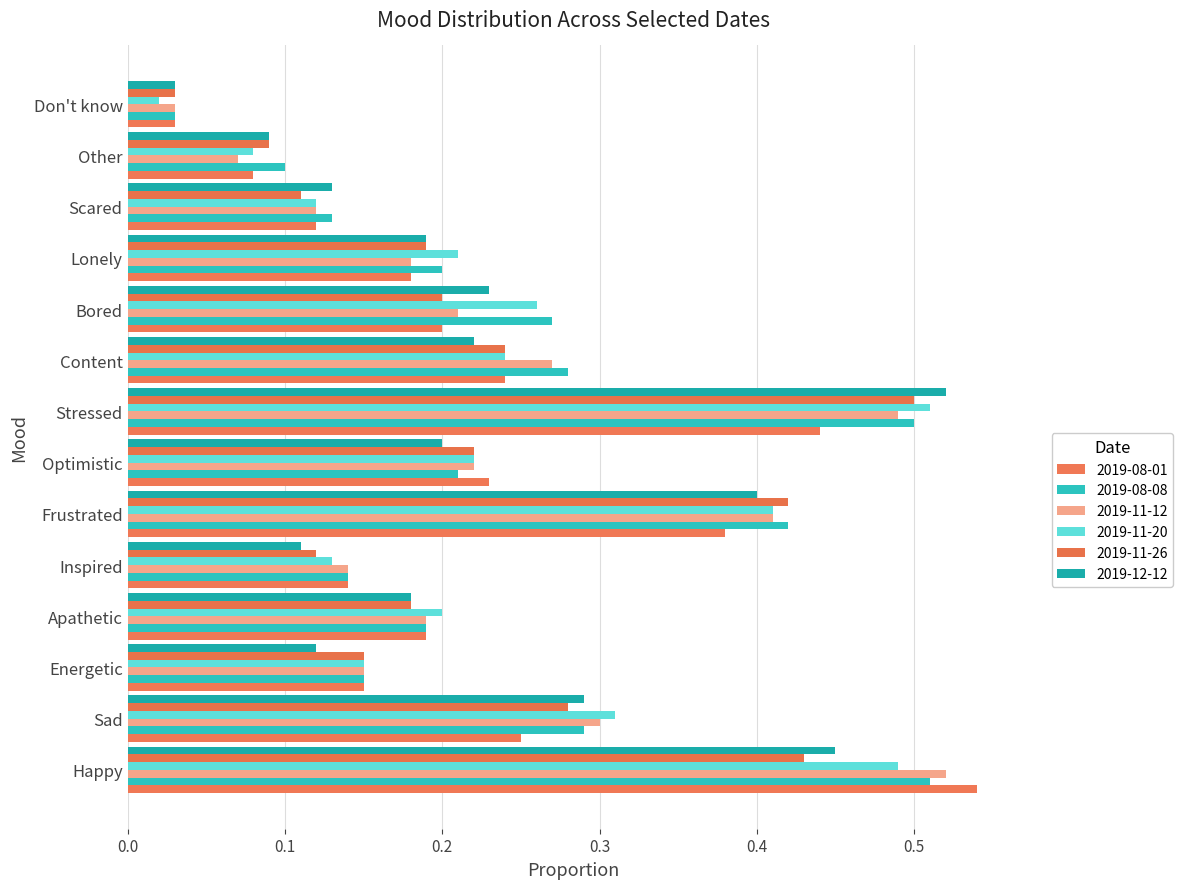

Reading left to right, extract all data points from this chart.

2019-08-01: 0.5	0.2	0.1	0.2	0.1	0.4	0.2	0.4	0.2	0.2	0.2	0.1	0.1	0.0
2019-08-08: 0.5	0.3	0.1	0.2	0.1	0.4	0.2	0.5	0.3	0.3	0.2	0.1	0.1	0.0
2019-11-12: 0.5	0.3	0.1	0.2	0.1	0.4	0.2	0.5	0.3	0.2	0.2	0.1	0.1	0.0
2019-11-20: 0.5	0.3	0.1	0.2	0.1	0.4	0.2	0.5	0.2	0.3	0.2	0.1	0.1	0.0
2019-11-26: 0.4	0.3	0.1	0.2	0.1	0.4	0.2	0.5	0.2	0.2	0.2	0.1	0.1	0.0
2019-12-12: 0.5	0.3	0.1	0.2	0.1	0.4	0.2	0.5	0.2	0.2	0.2	0.1	0.1	0.0